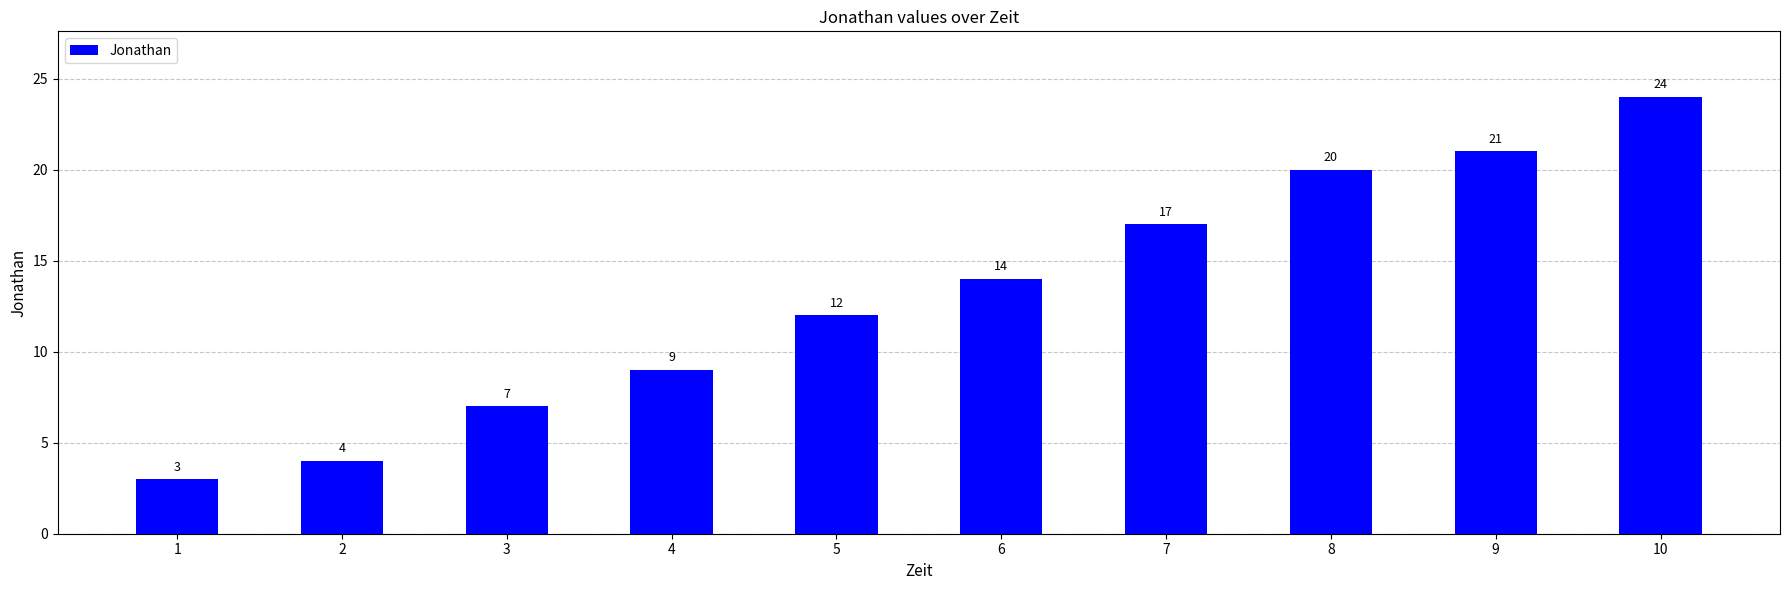

What is the value of the 6th bar from the left?

14